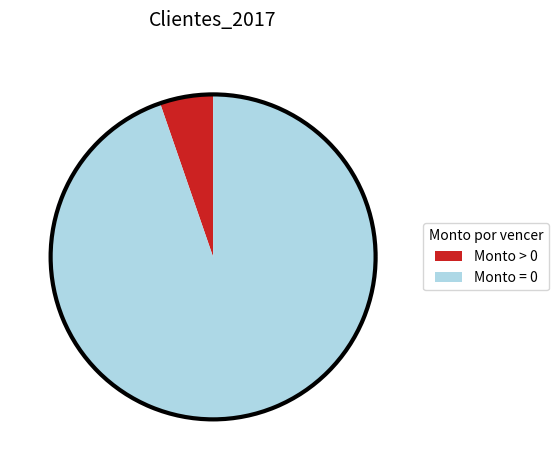

Is there any slice that represents more than half of the pie?

Yes